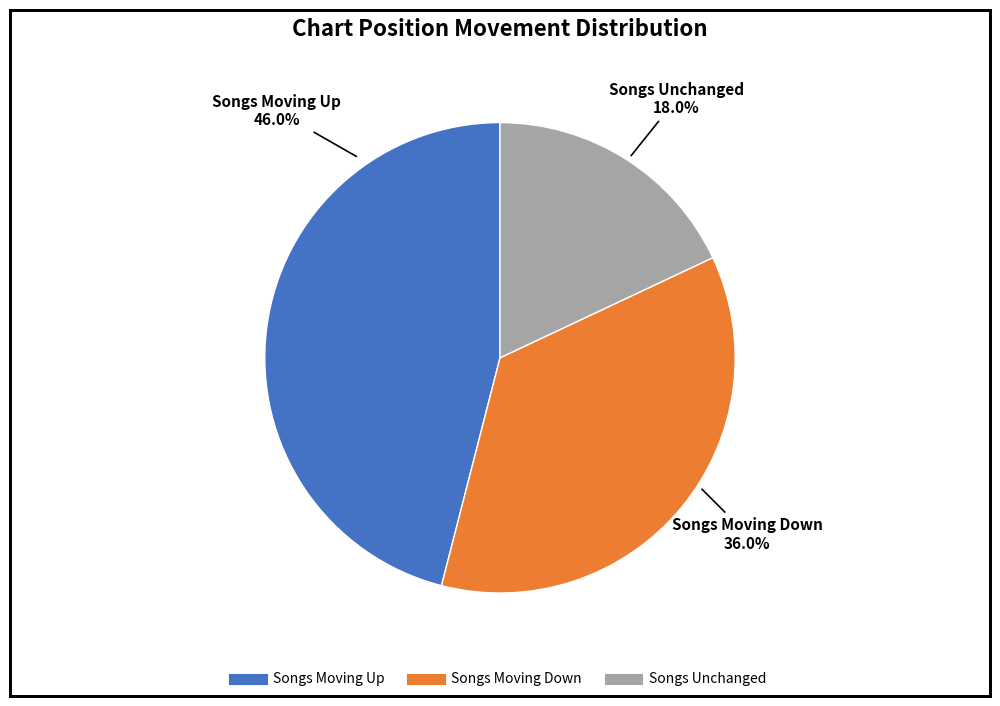

Is there a majority slice in this chart?

No